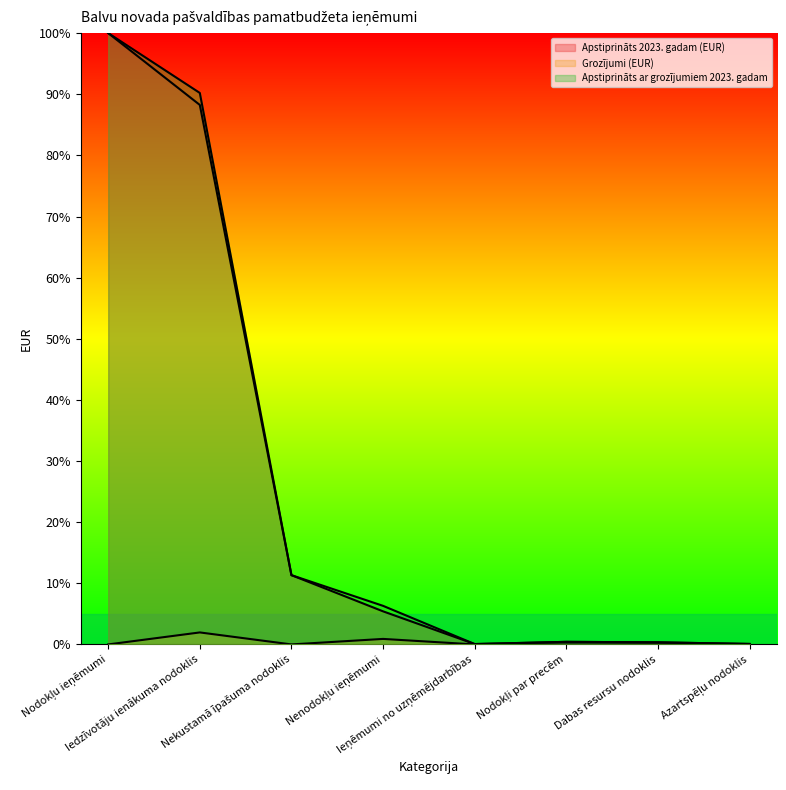

At Nodokļu ieņēmumi, list the series in order from largest to smallest.

Apstiprināts 2023. gadam (EUR), Apstiprināts ar grozījumiem 2023. gadam, Grozījumi (EUR)